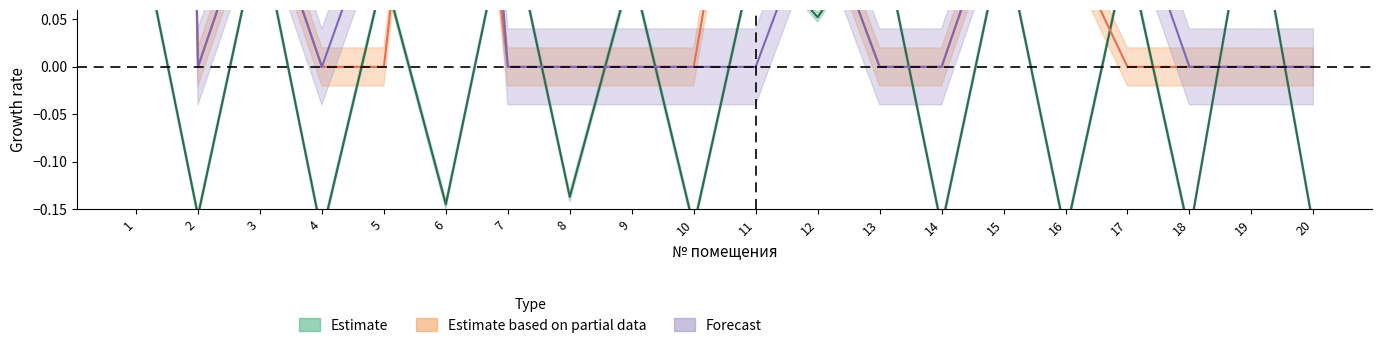

Is it true that задолженность_нач equals 0.0 at 9?

True